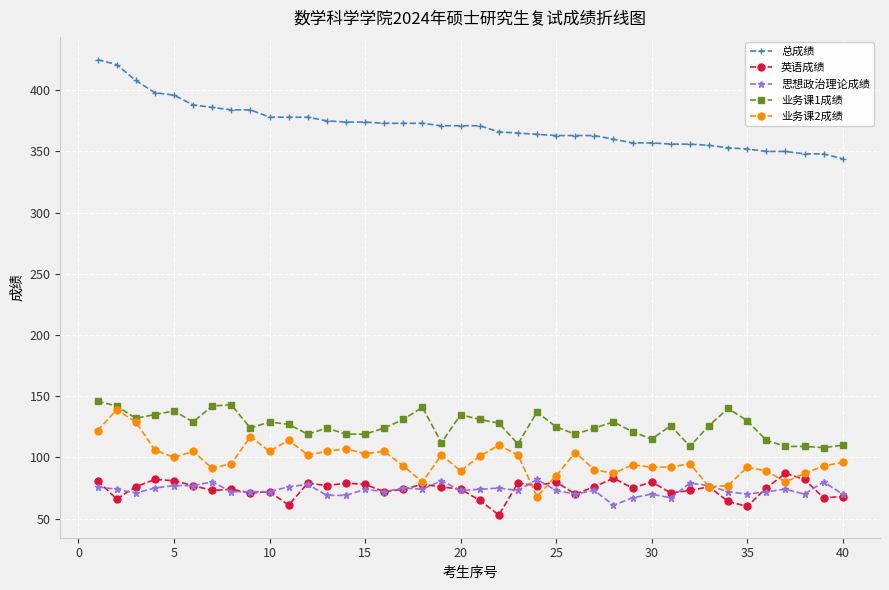

True or false: 英语成绩 and 业务课1成绩 cross at least once.

False